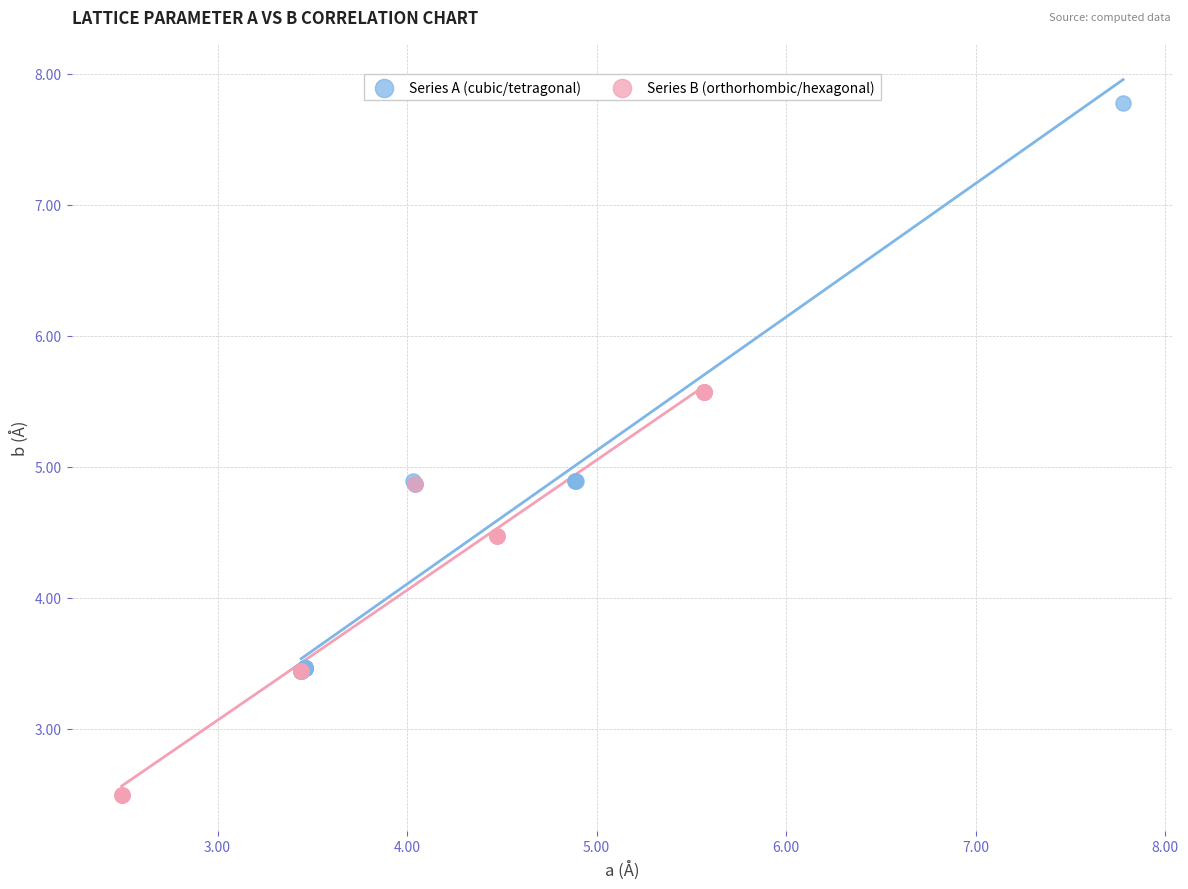

Which series contains the lowest Y value?

Series B (orthorhombic/hexagonal)